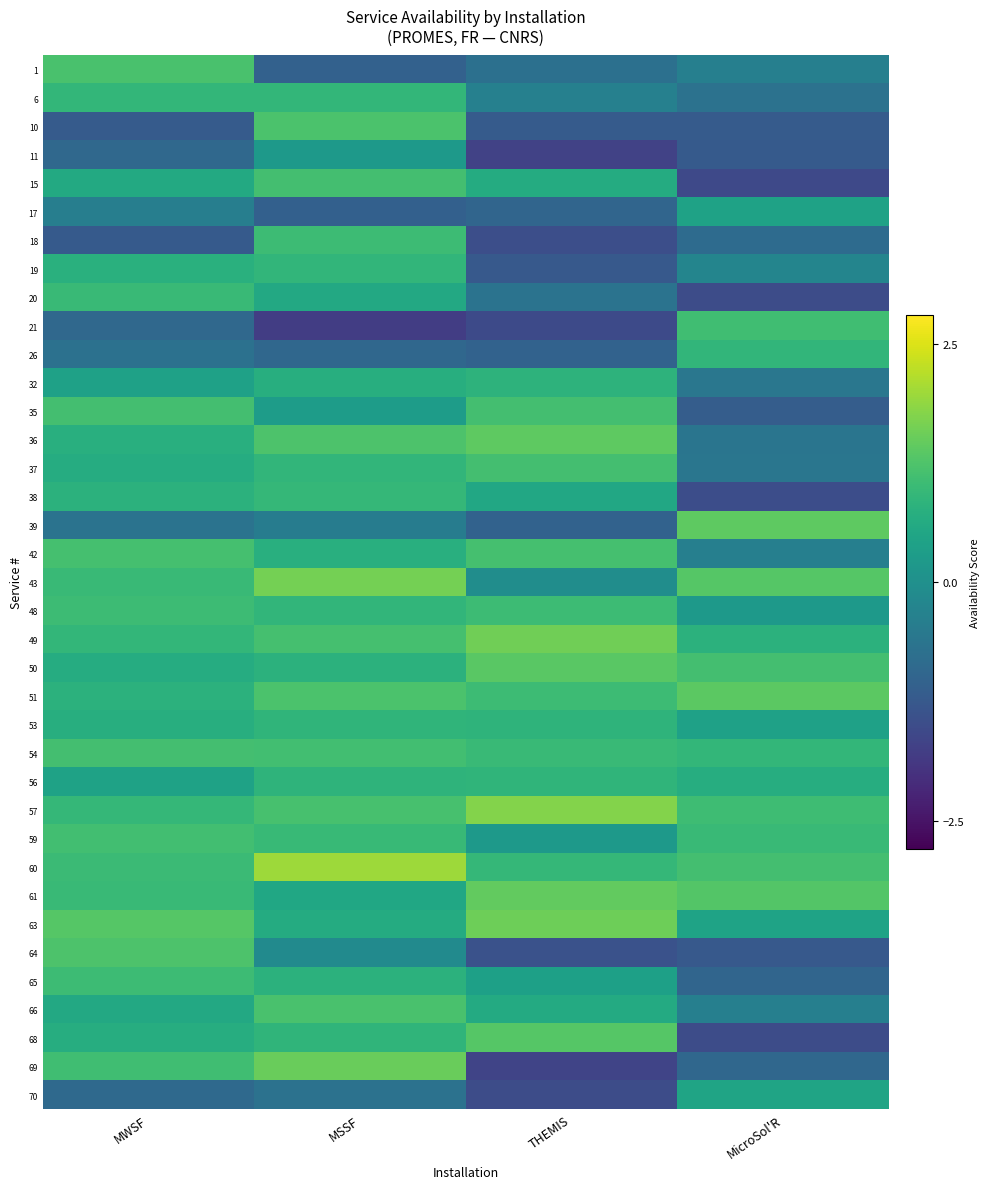

Reading left to right, what are all the values shown in this chart?

1: MWSF=1.2	MSSF=-1.1	THEMIS=-0.7	MicroSol'R=-0.4
6: MWSF=0.9	MSSF=0.9	THEMIS=-0.4	MicroSol'R=-0.7
10: MWSF=-1.2	MSSF=1.2	THEMIS=-1.2	MicroSol'R=-1.2
11: MWSF=-0.9	MSSF=0.2	THEMIS=-1.7	MicroSol'R=-1.2
15: MWSF=0.6	MSSF=1.1	THEMIS=0.6	MicroSol'R=-1.6
17: MWSF=-0.4	MSSF=-1.1	THEMIS=-1.0	MicroSol'R=0.4
18: MWSF=-1.2	MSSF=1.0	THEMIS=-1.5	MicroSol'R=-0.8
19: MWSF=0.8	MSSF=0.9	THEMIS=-1.2	MicroSol'R=-0.3
20: MWSF=1.0	MSSF=0.6	THEMIS=-0.7	MicroSol'R=-1.5
21: MWSF=-0.9	MSSF=-1.8	THEMIS=-1.5	MicroSol'R=1.1
26: MWSF=-0.7	MSSF=-0.9	THEMIS=-1.0	MicroSol'R=0.9
32: MWSF=0.4	MSSF=0.7	THEMIS=0.8	MicroSol'R=-0.6
35: MWSF=1.1	MSSF=0.3	THEMIS=1.1	MicroSol'R=-1.2
36: MWSF=0.7	MSSF=1.2	THEMIS=1.4	MicroSol'R=-0.6
37: MWSF=0.7	MSSF=0.9	THEMIS=1.1	MicroSol'R=-0.6
38: MWSF=0.8	MSSF=0.9	THEMIS=0.6	MicroSol'R=-1.5
39: MWSF=-0.7	MSSF=-0.5	THEMIS=-1.0	MicroSol'R=1.4
42: MWSF=1.1	MSSF=0.7	THEMIS=1.1	MicroSol'R=-0.4
43: MWSF=1.0	MSSF=1.6	THEMIS=-0.0	MicroSol'R=1.3
48: MWSF=1.0	MSSF=0.9	THEMIS=1.0	MicroSol'R=0.2
49: MWSF=0.9	MSSF=1.1	THEMIS=1.6	MicroSol'R=0.8
50: MWSF=0.7	MSSF=0.8	THEMIS=1.4	MicroSol'R=1.1
51: MWSF=0.8	MSSF=1.2	THEMIS=1.0	MicroSol'R=1.4
53: MWSF=0.7	MSSF=0.9	THEMIS=0.8	MicroSol'R=0.4
54: MWSF=1.1	MSSF=1.1	THEMIS=1.0	MicroSol'R=0.9
56: MWSF=0.4	MSSF=0.8	THEMIS=0.9	MicroSol'R=0.7
57: MWSF=0.9	MSSF=1.2	THEMIS=1.8	MicroSol'R=1.1
59: MWSF=1.1	MSSF=1.0	THEMIS=0.2	MicroSol'R=1.0
60: MWSF=1.0	MSSF=2.0	THEMIS=0.9	MicroSol'R=1.1
61: MWSF=1.0	MSSF=0.5	THEMIS=1.5	MicroSol'R=1.3
63: MWSF=1.3	MSSF=0.6	THEMIS=1.6	MicroSol'R=0.4
64: MWSF=1.2	MSSF=-0.1	THEMIS=-1.4	MicroSol'R=-1.2
65: MWSF=1.0	MSSF=0.8	THEMIS=0.4	MicroSol'R=-1.0
66: MWSF=0.6	MSSF=1.2	THEMIS=0.6	MicroSol'R=-0.4
68: MWSF=0.7	MSSF=0.9	THEMIS=1.3	MicroSol'R=-1.5
69: MWSF=1.1	MSSF=1.5	THEMIS=-1.6	MicroSol'R=-0.9
70: MWSF=-0.9	MSSF=-0.7	THEMIS=-1.5	MicroSol'R=0.5